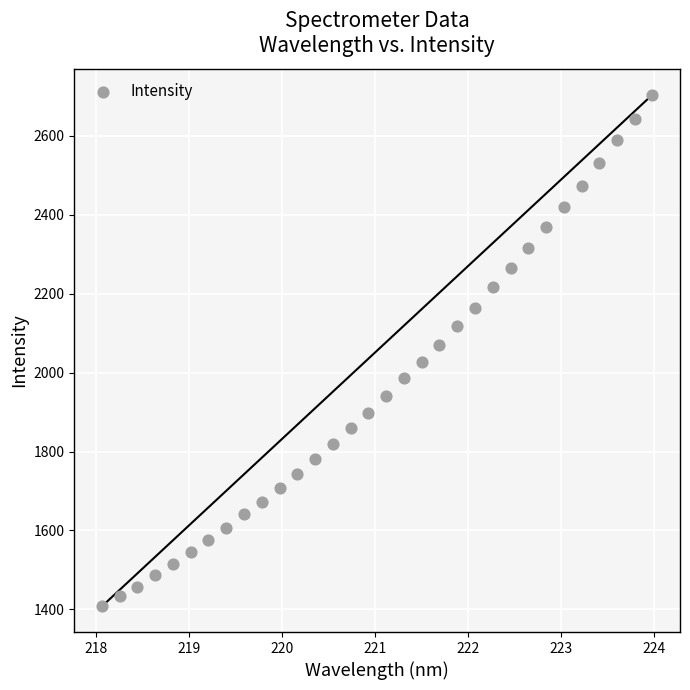

What is the range of X values (max minus min)?

5.9